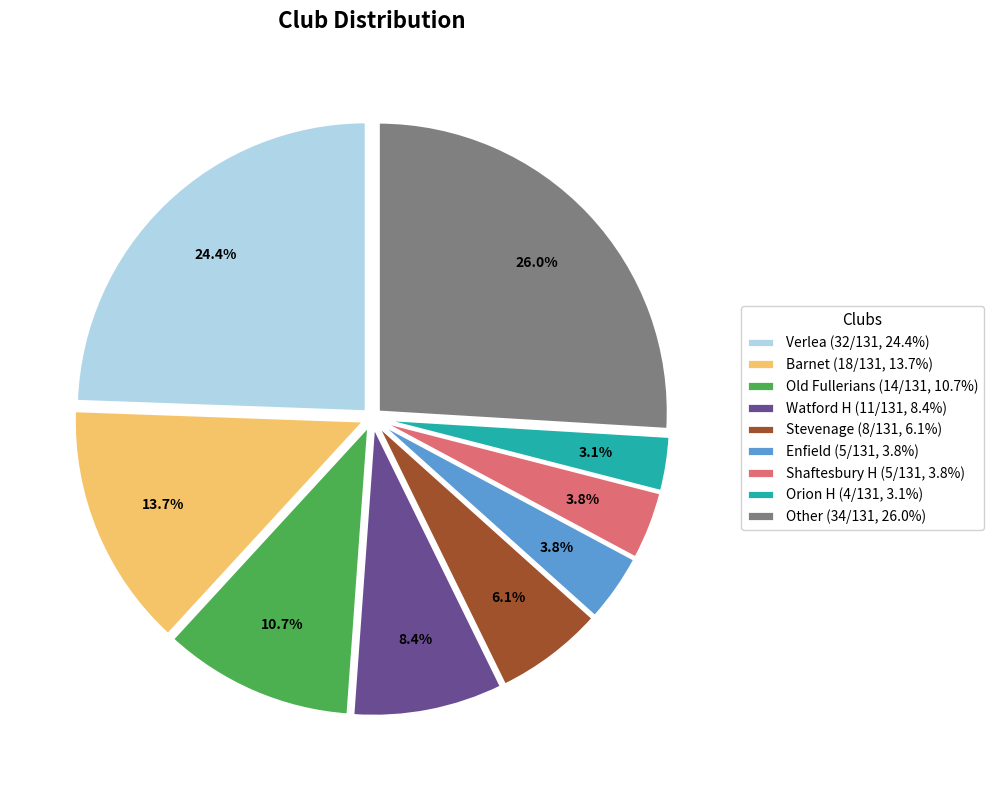

To the nearest percent, what is the difference between the largest and smallest slice percentages?

23%